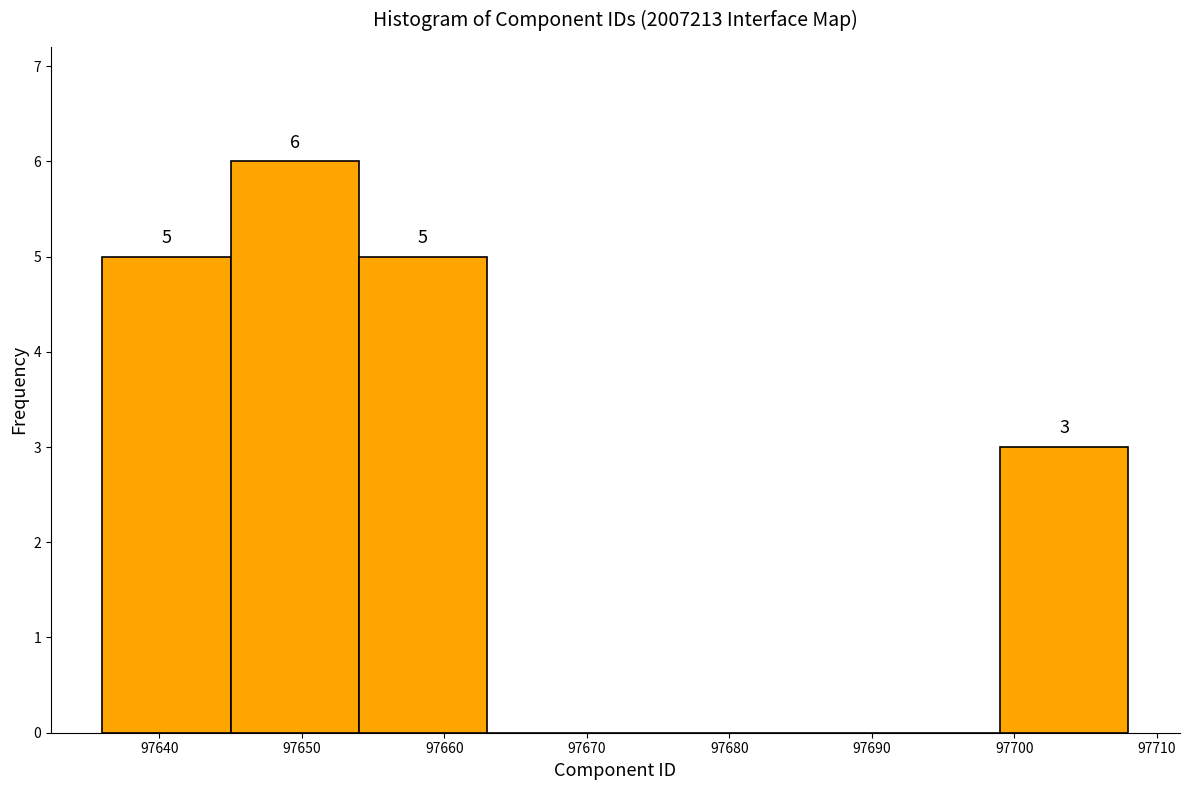

Over which range of the x-axis is the bar tallest?

97645 to 97654